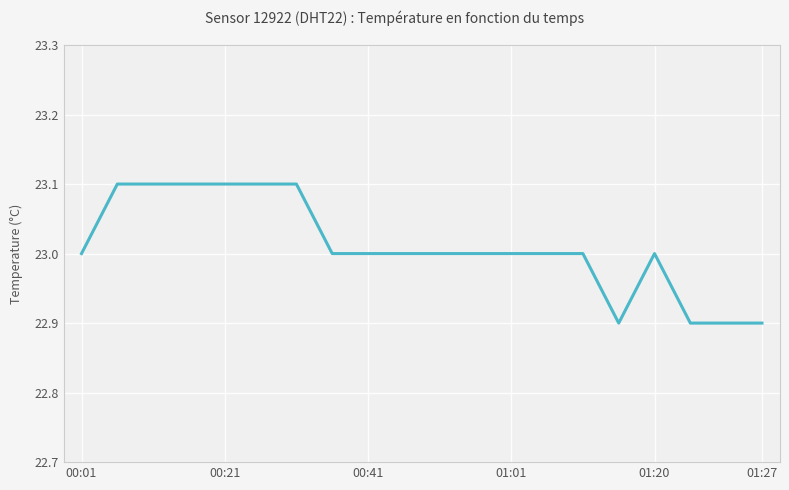

Reading right to left, list all the values displayed in this chart.

22.9	22.9	22.9	23.0	22.9	23.0	23.0	23.0	23.0	23.0	23.0	23.0	23.0	23.1	23.1	23.1	23.1	23.1	23.1	23.0